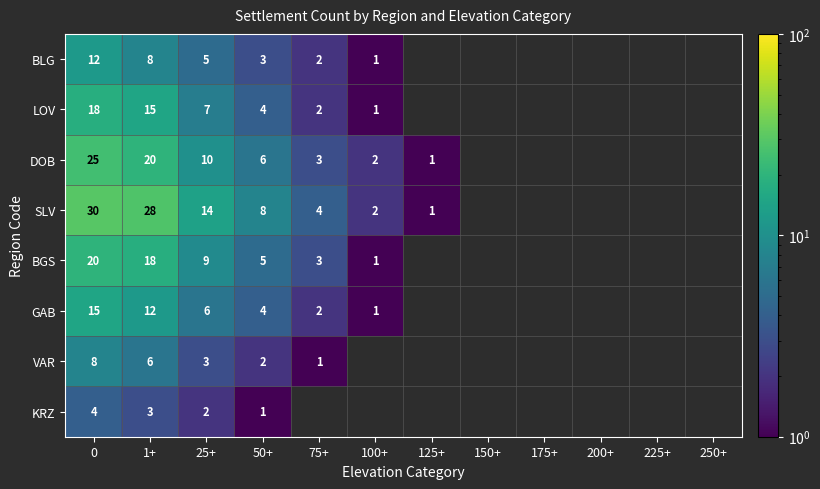

Is the value of BLG at 50+ greater than the value of SLV at 75+?

No